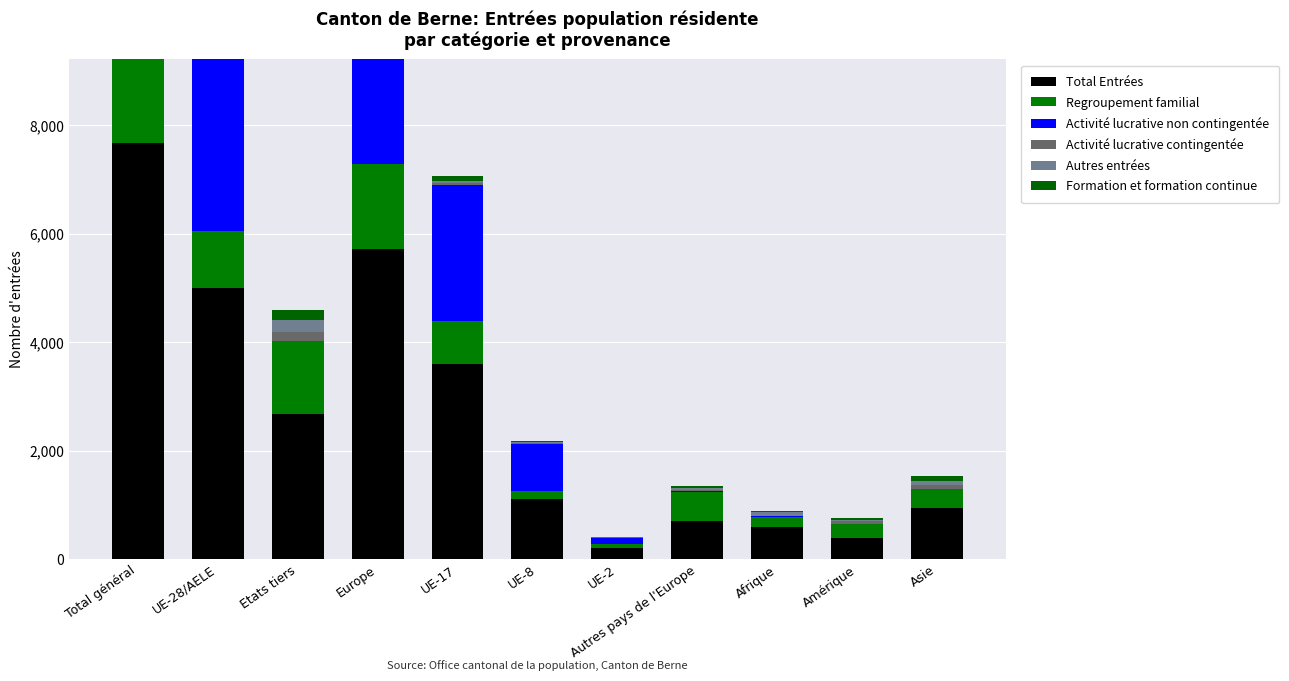

What is the label of the 11th bar from the right?

Total général